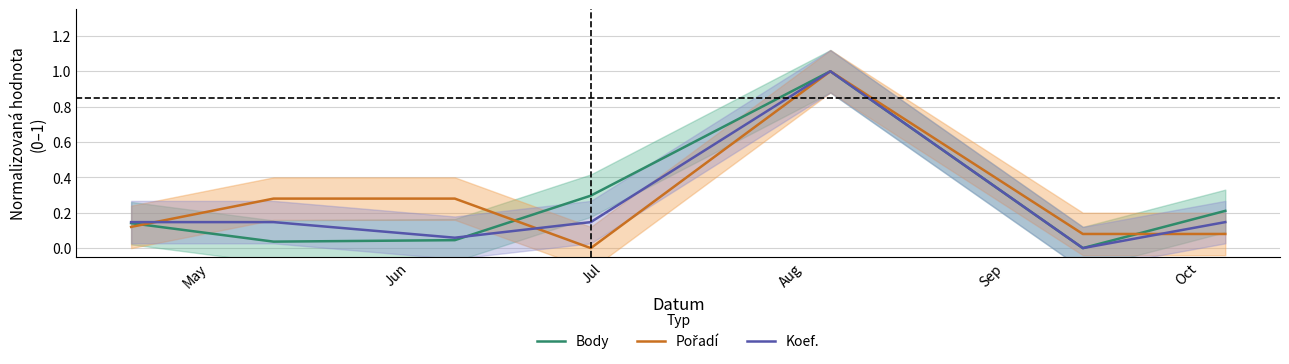

At which category does Body reach its first local valley?

Jun